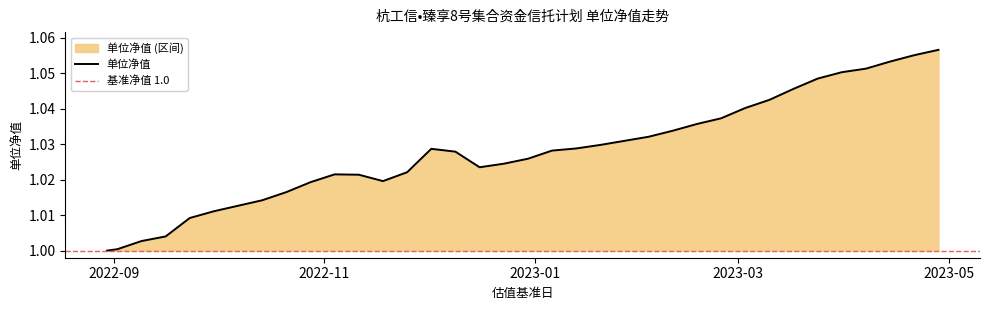

What is the approximate value at 2022-12-30?

1.0